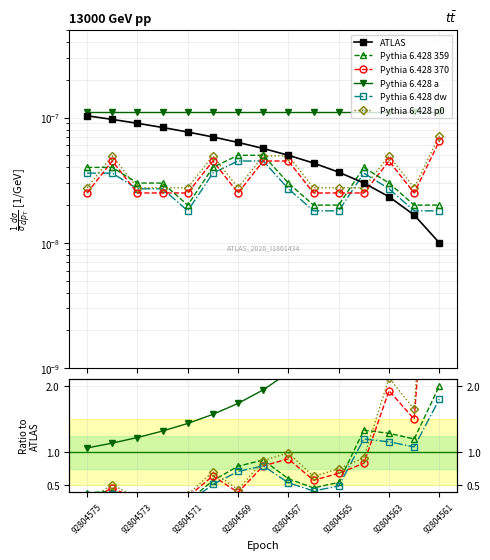

Reading left to right, list all the values displayed in this chart.

ATLAS: 0.0	0.0	0.0	0.0	0.0	0.0	0.0	0.0	0.0	0.0	0.0	0.0	0.0	0.0	0.0
Pythia 6.428 359: 0.4	0.4	0.3	0.4	0.3	0.6	0.8	0.9	0.6	0.5	0.5	1.3	1.3	1.2	2.0
Pythia 6.428 370: 0.2	0.5	0.3	0.3	0.3	0.6	0.4	0.8	0.9	0.6	0.7	0.8	1.9	1.5	6.5
Pythia 6.428 a: 1.1	1.1	1.2	1.3	1.4	1.6	1.7	1.9	2.2	2.5	3.0	3.7	4.7	6.6	11.0
Pythia 6.428 dw: 0.3	0.4	0.3	0.3	0.2	0.5	0.7	0.8	0.5	0.4	0.5	1.2	1.2	1.1	1.8
Pythia 6.428 p0: 0.3	0.5	0.3	0.3	0.4	0.7	0.4	0.9	1.0	0.6	0.8	0.9	2.1	1.7	7.2